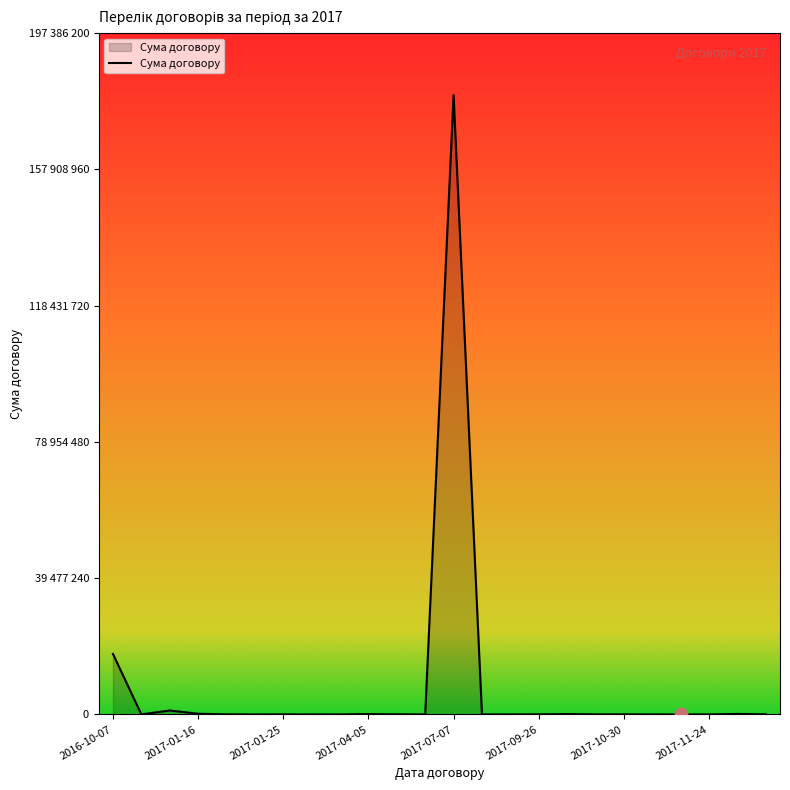

Does the chart have visible grid lines?

No